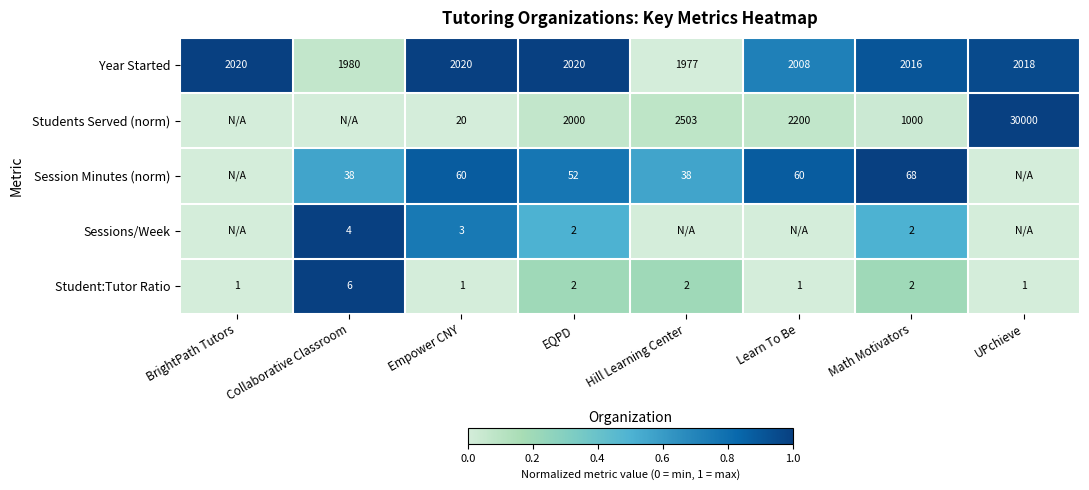

What is the difference between the Students Served (norm) values at Math Motivators and UPchieve?

29000